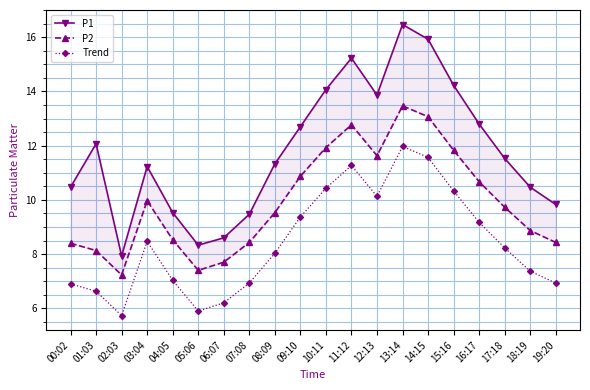

What is the value of the P1 point at the 4th from the left?

11.2